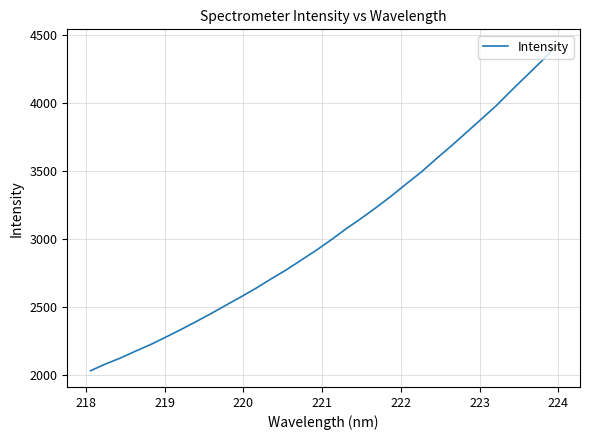

What is the smallest value displayed?

2034.2